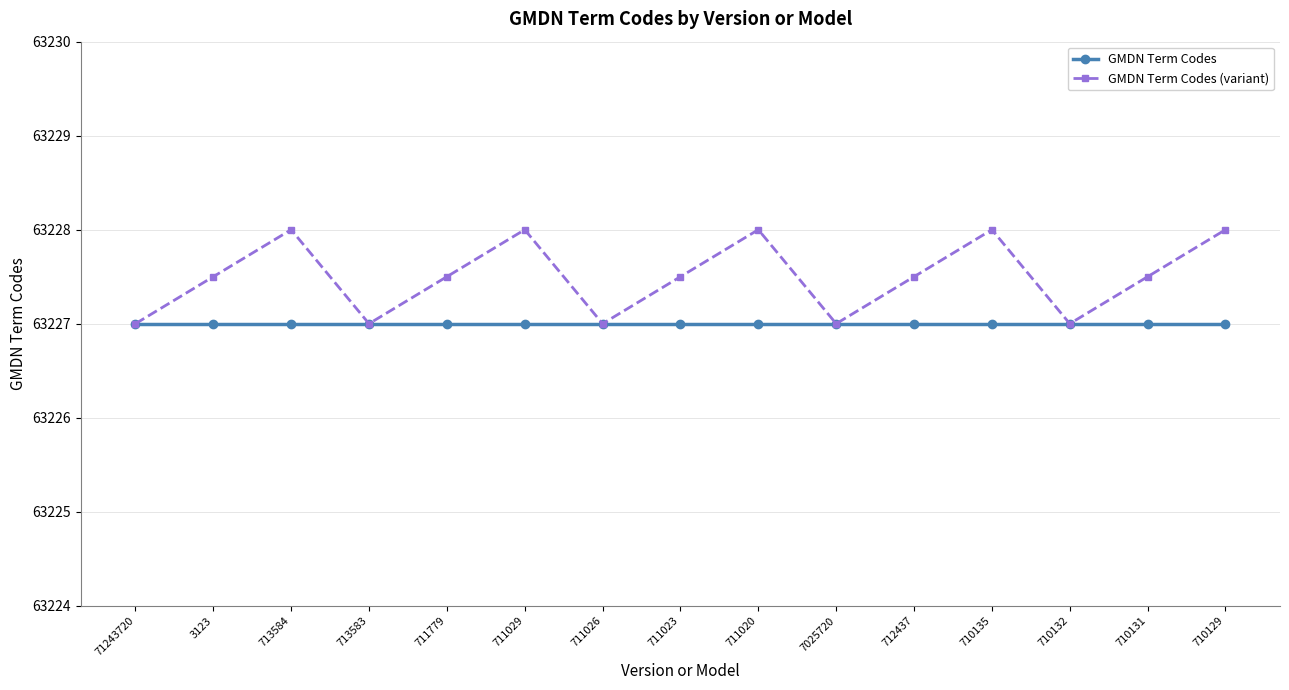

What is the highest value of the GMDN Term Codes (variant) series?

63228.0